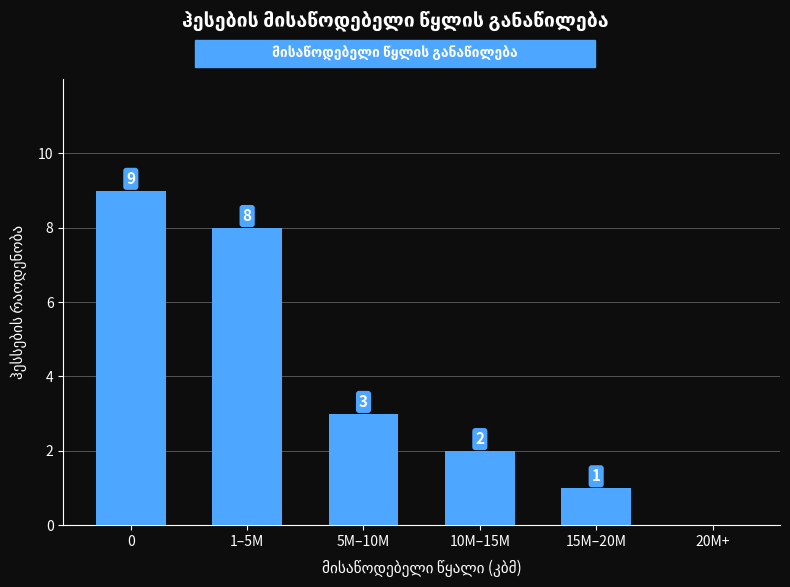

Reading left to right, list all the values displayed in this chart.

0=9	1–5M=8	5M–10M=3	10M–15M=2	15M–20M=1	20M+=0